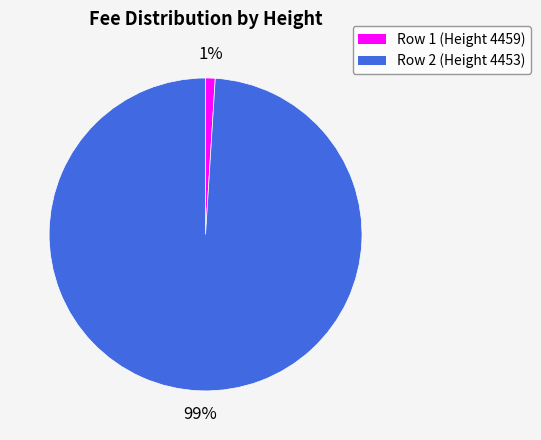

Which slice is the largest?

Row 2 (Height 4453)